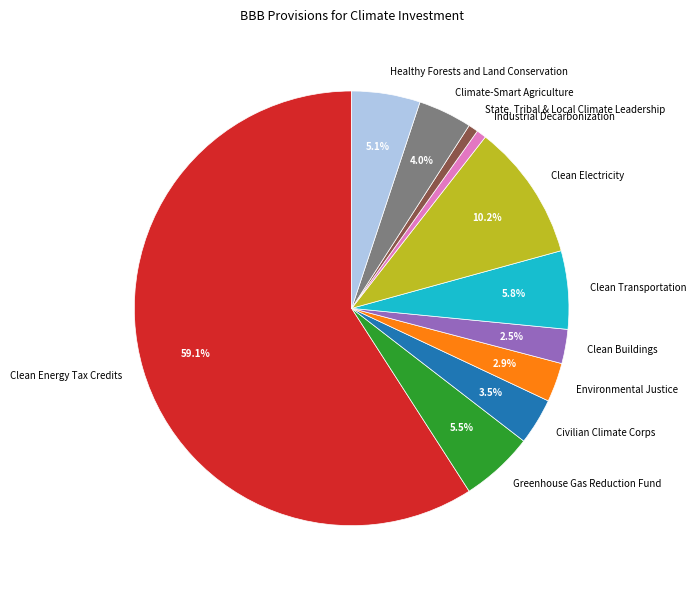

Is there any slice that represents more than half of the pie?

Yes